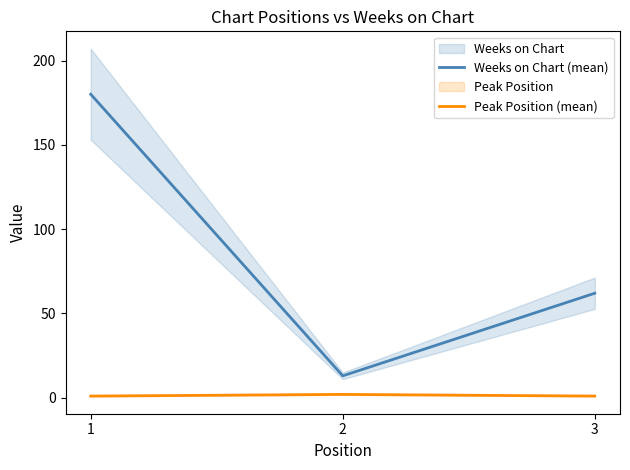

Reading right to left, what are all the values shown in this chart?

Weeks on Chart (mean): 62	13	180
Peak Position (mean): 1	2	1